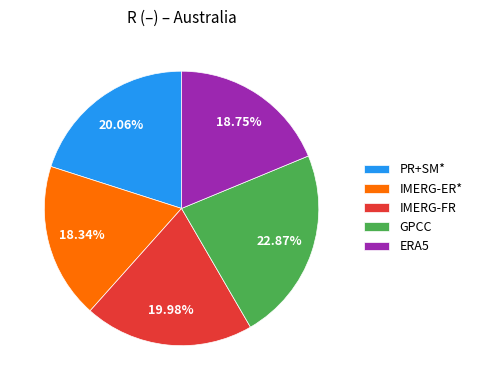

To the nearest percent, what portion does PR+SM* represent?

20%